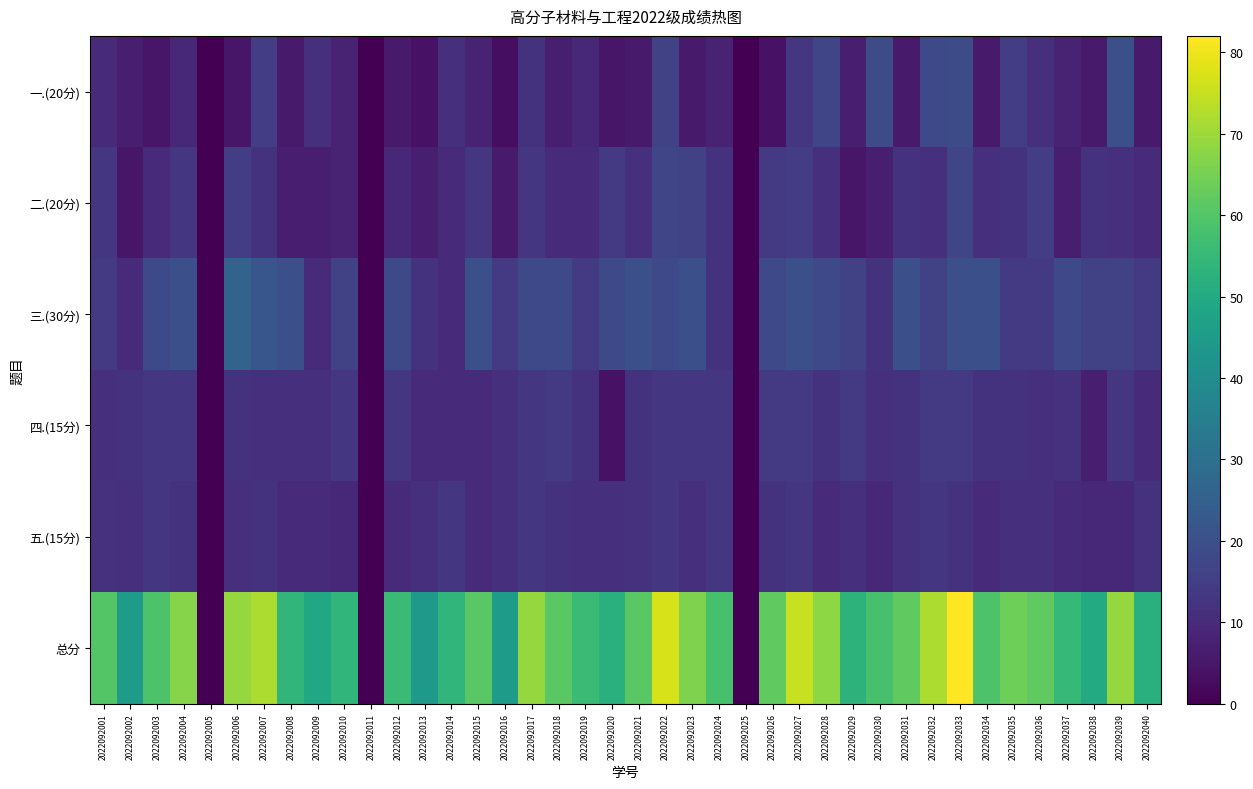

Which has a higher value, 2022092021 or 2022092013?

2022092021